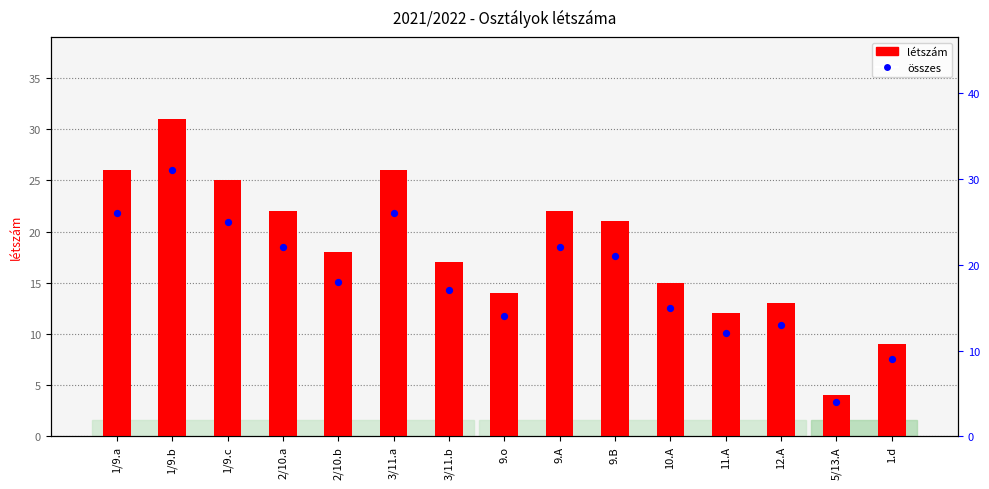

What is the total value across all series at 5/13.A?

8